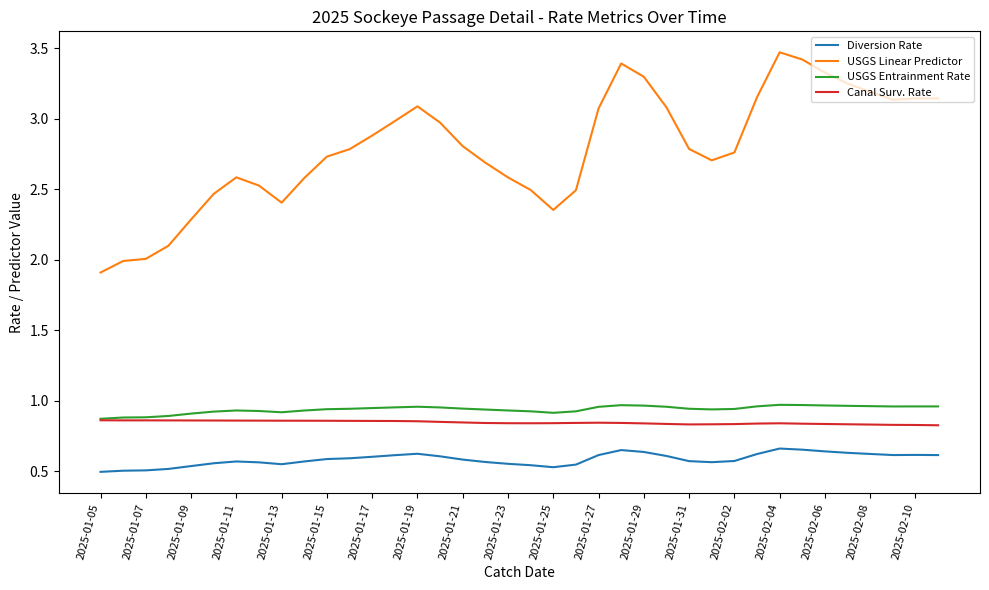

Which series has the largest range (max minus min)?

USGS Linear Predictor